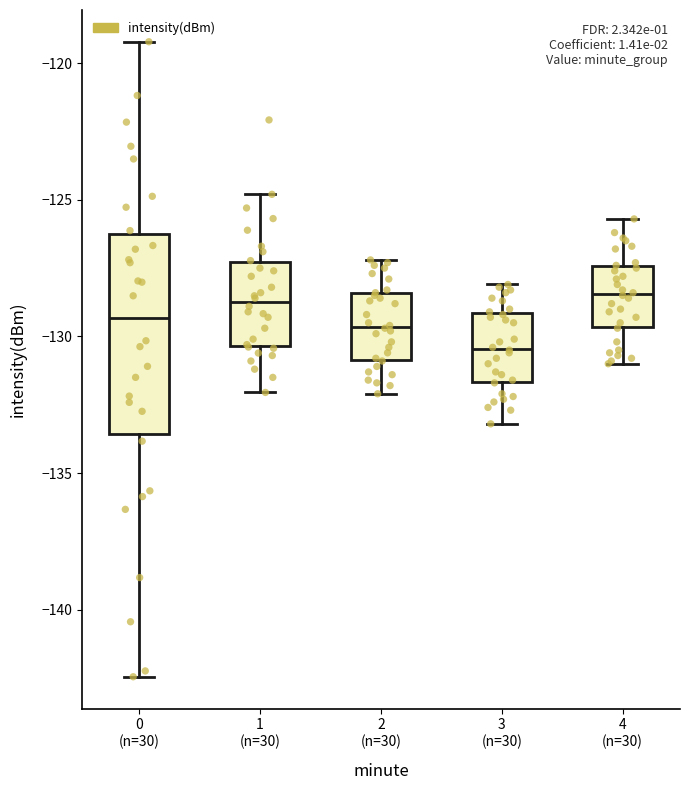

Where does the median line of the box for 1 (n=30) sit on the y-axis? The values are not printed on the chart, so give them approximately, as read against the axis.

-128.5